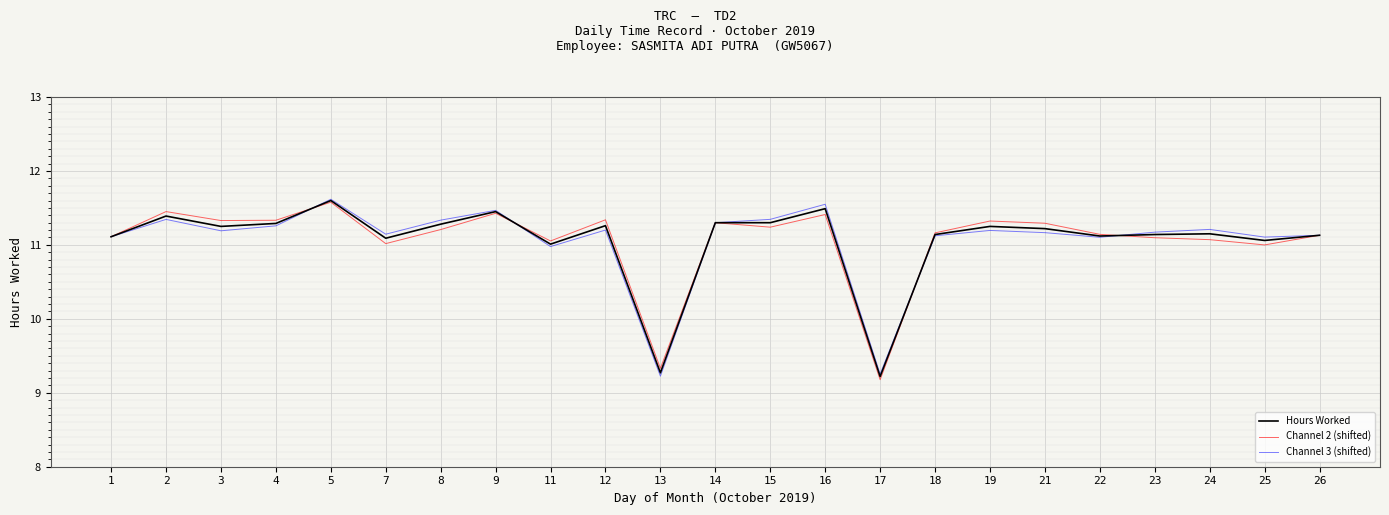

Between 9 and 17, which series saw the biggest shift?

Channel 2 (shifted)